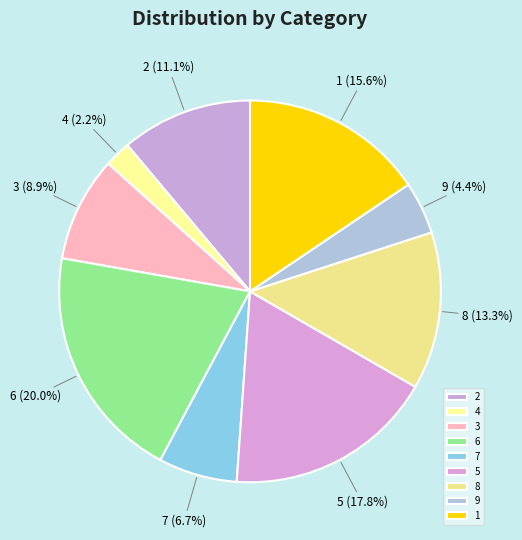

Approximately how many times larger is the value at 1 compared to 5?

0.9